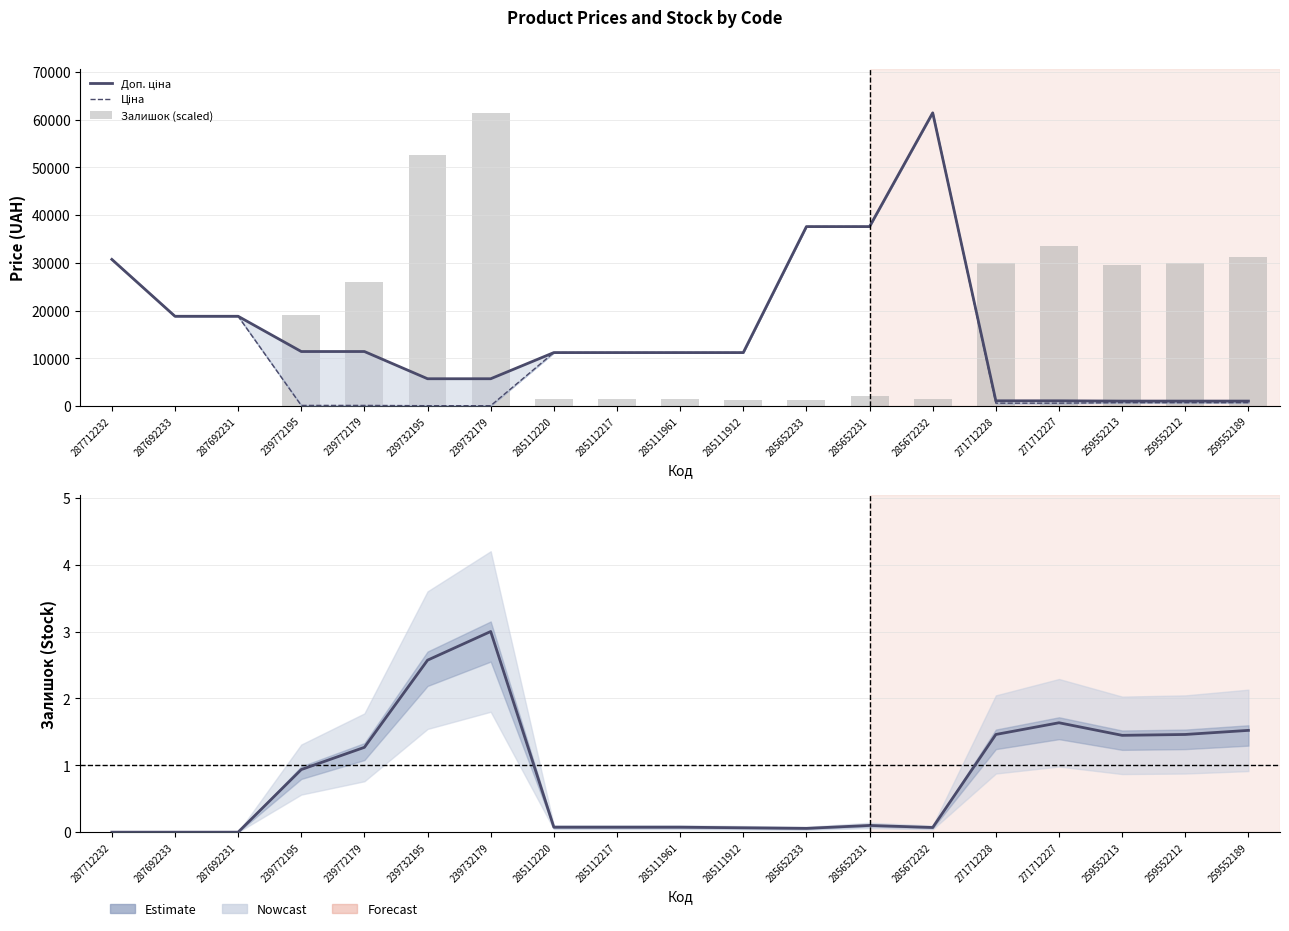

Is the value of Ціна at 239772195 greater than the value of Доп. ціна at 239732195?

No